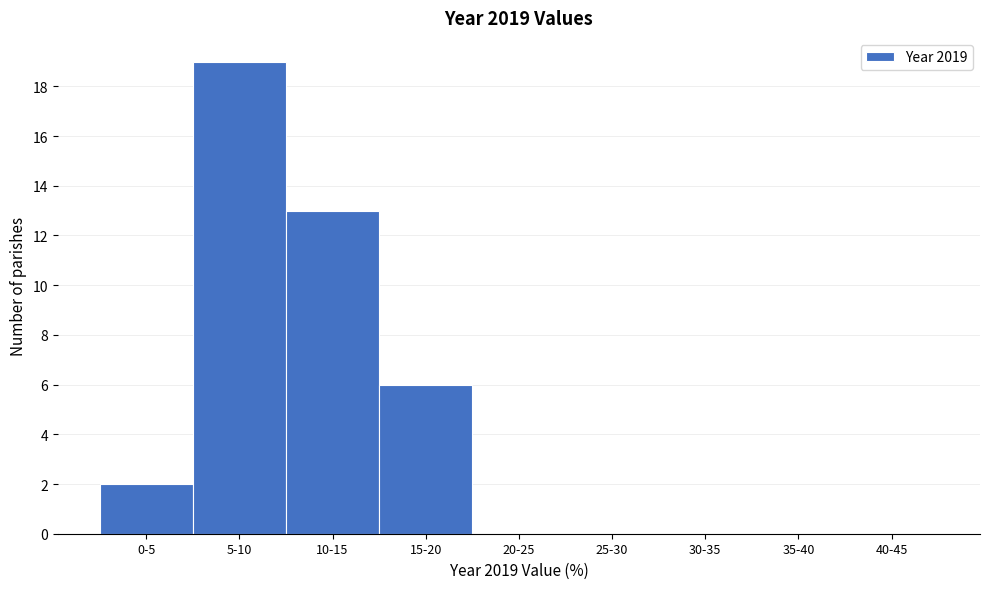

Reading left to right, list all the values displayed in this chart.

0-5=2	5-10=19	10-15=13	15-20=6	20-25=0	25-30=0	30-35=0	35-40=0	40-45=0